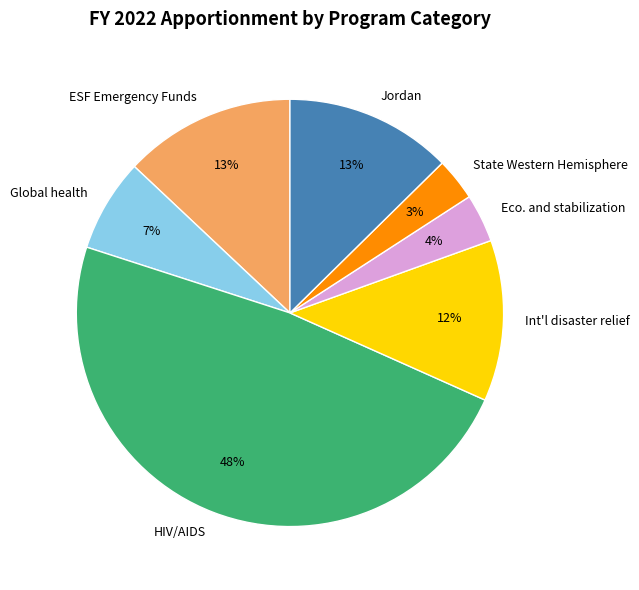

What is the largest slice in the pie chart?

HIV/AIDS